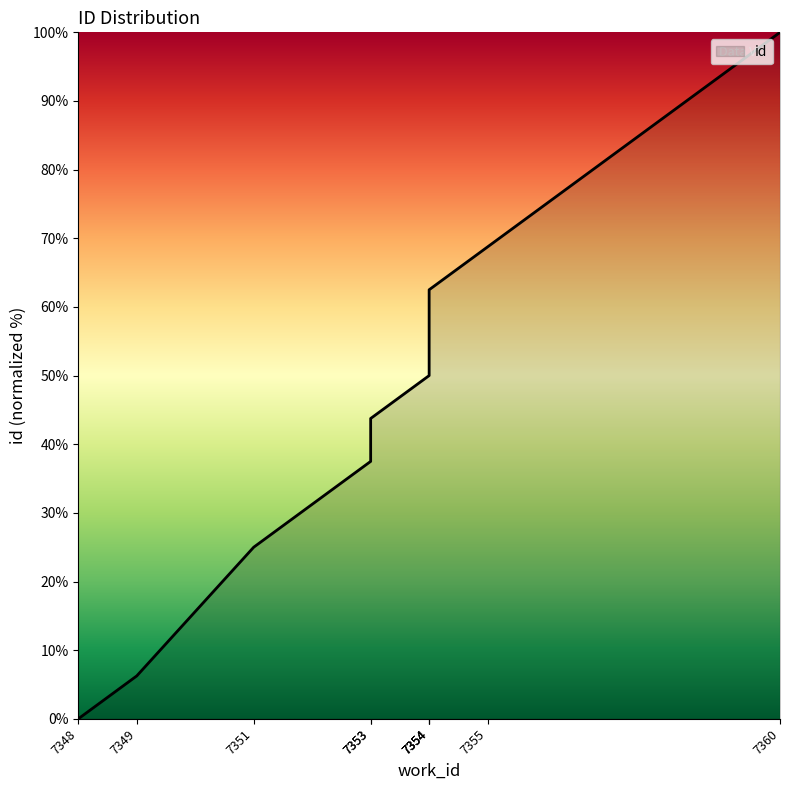

Rank the categories by value from highest to lowest.

7360, 7355, 7354, 7354, 7354, 7353, 7353, 7351, 7349, 7348